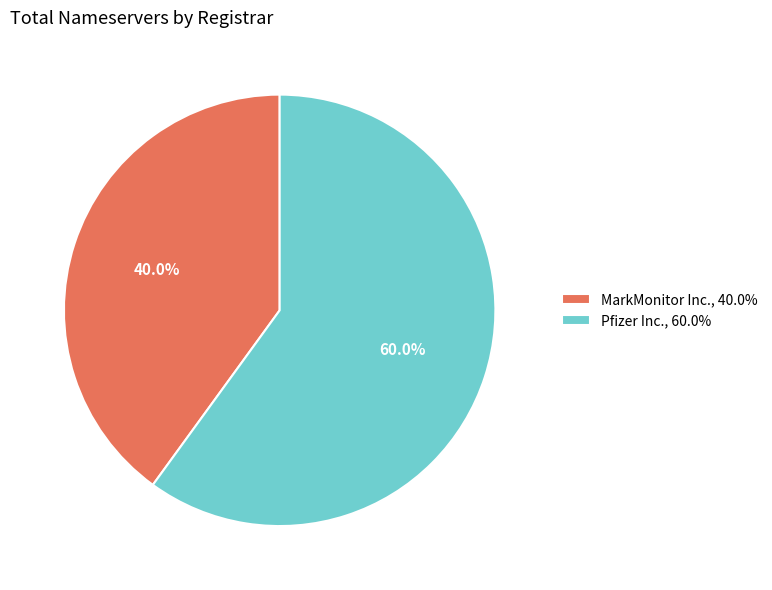

Do Pfizer Inc. and MarkMonitor Inc. together represent more than half of the pie?

Yes